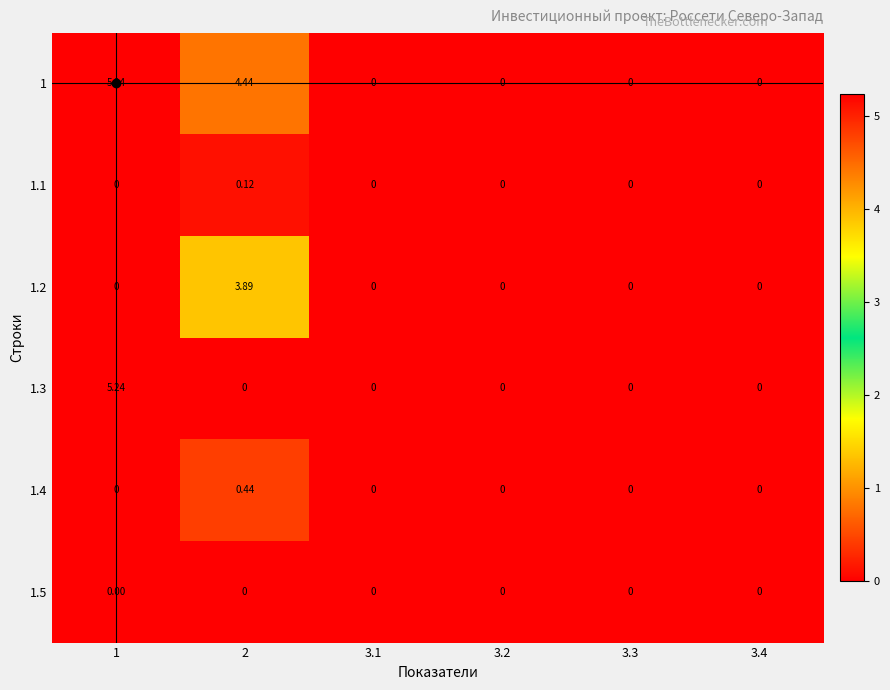

How many distinct data groups are displayed?

6